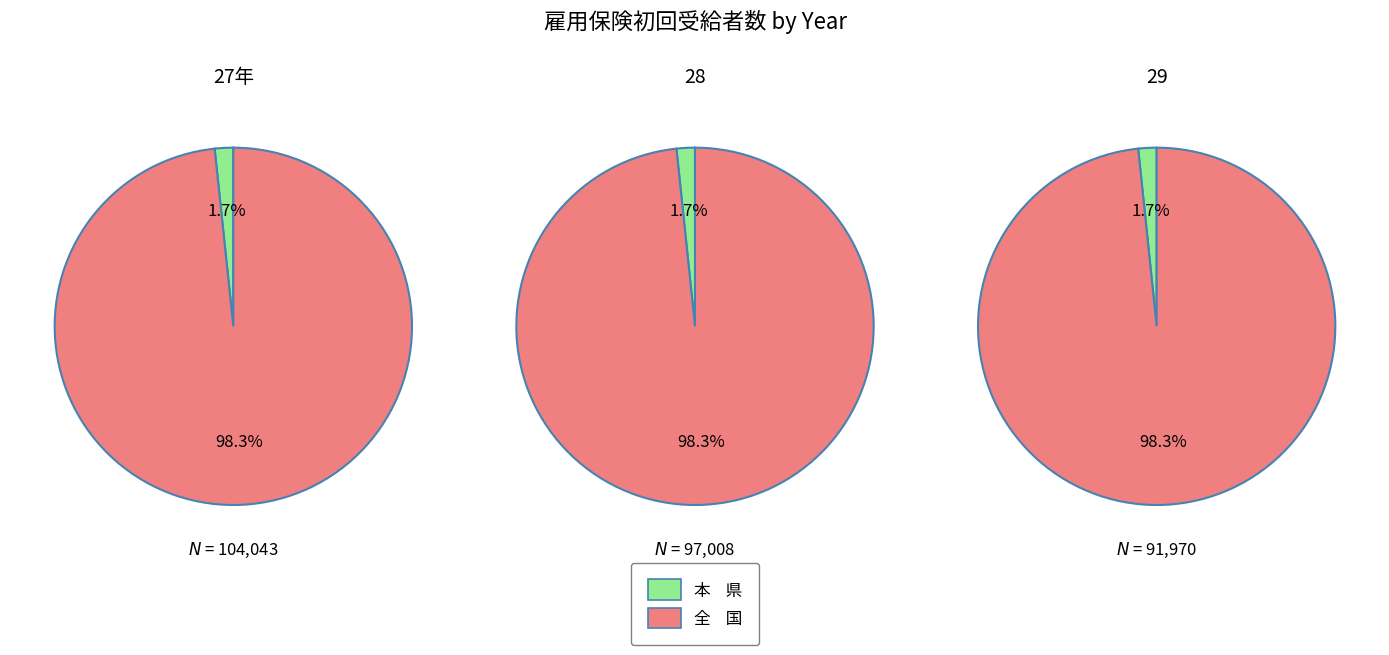

Count the number of slices in the pie.

2